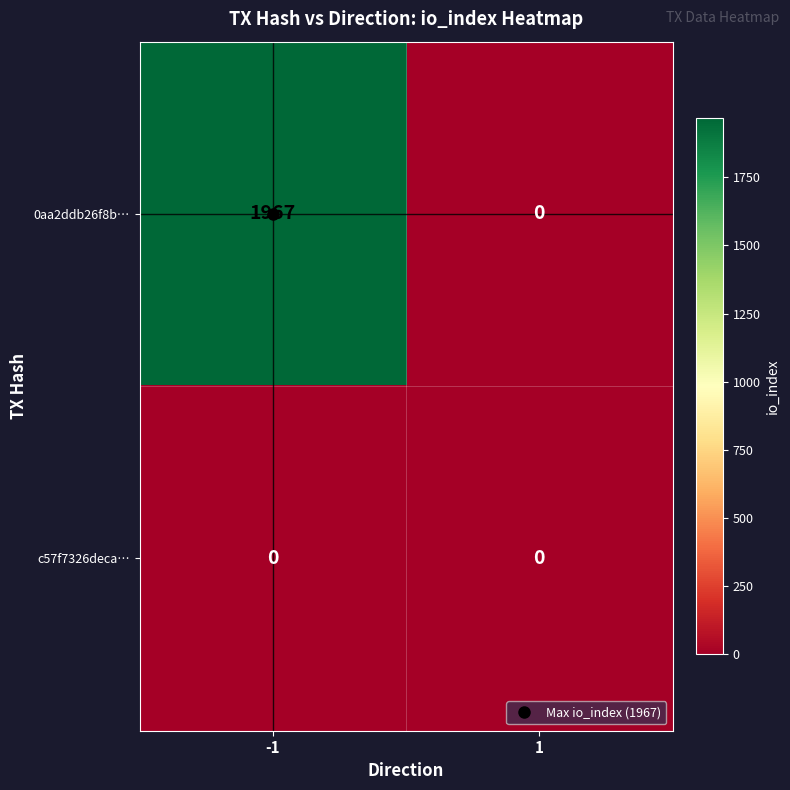

At which category is the sum across all series the highest?

-1